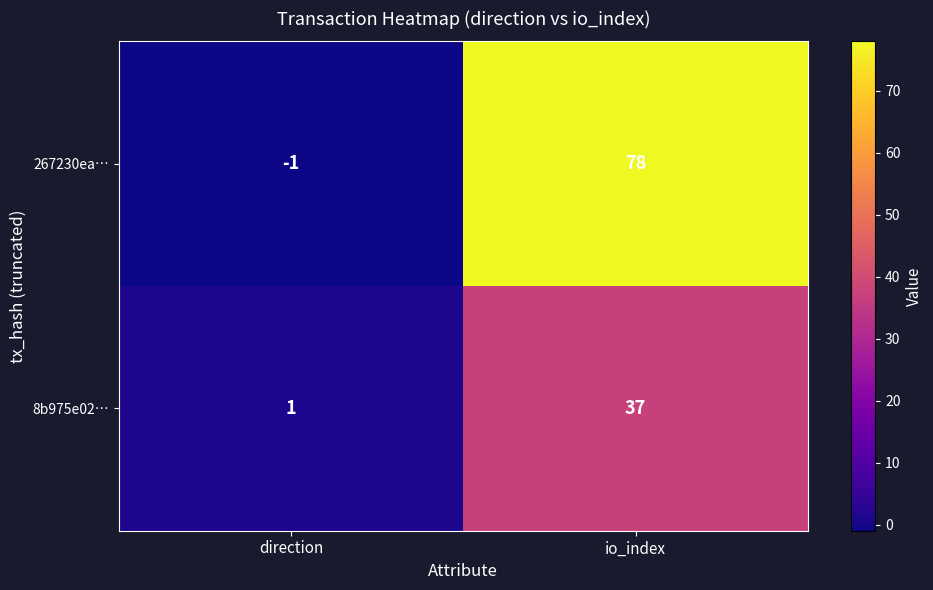

Which label corresponds to the largest value in the chart?

io_index